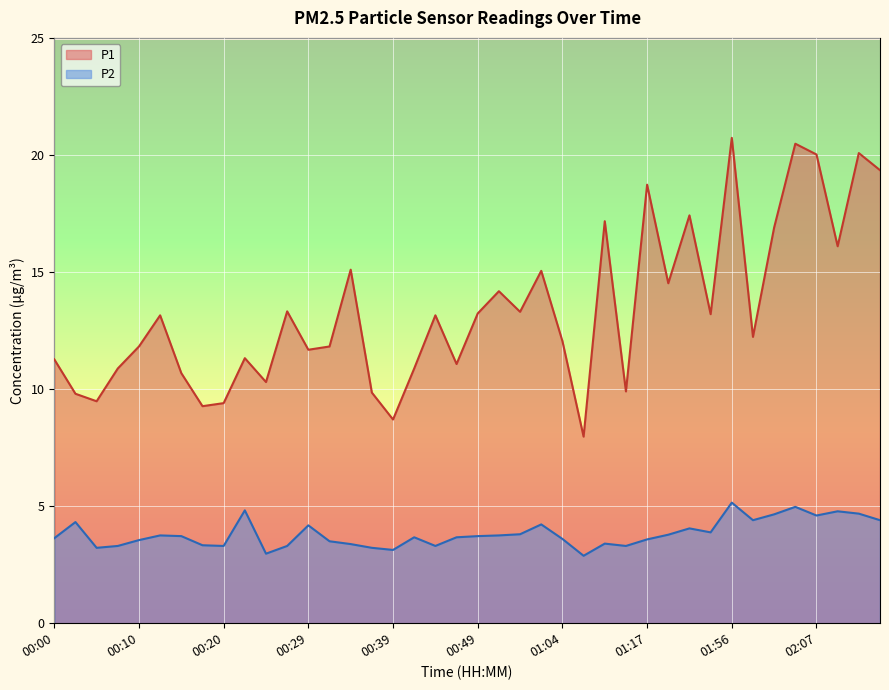

In P1, how many points are lower than both neighbors (excluding endpoints)?

13